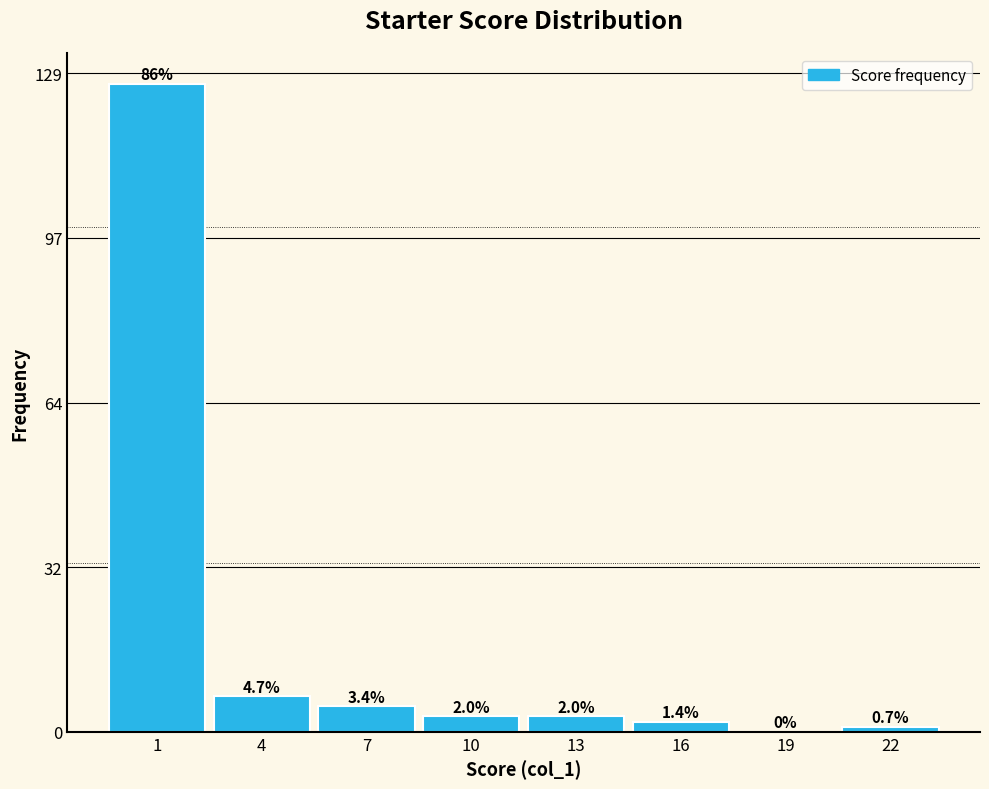

Are the bars horizontal?

No